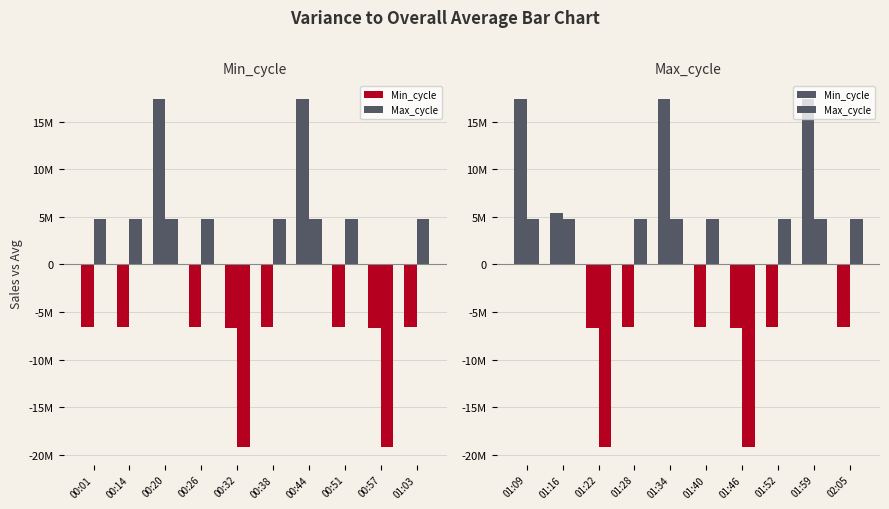

What are all the series names shown in the legend?

Min_cycle, Max_cycle